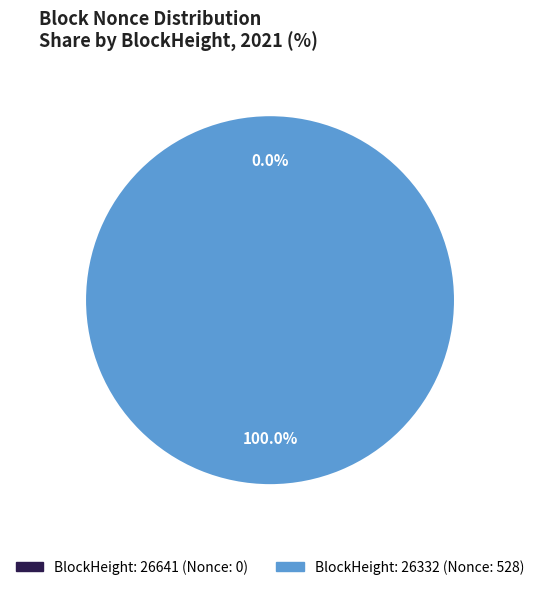

True or false: 26641 accounts for 0% of the total.

True